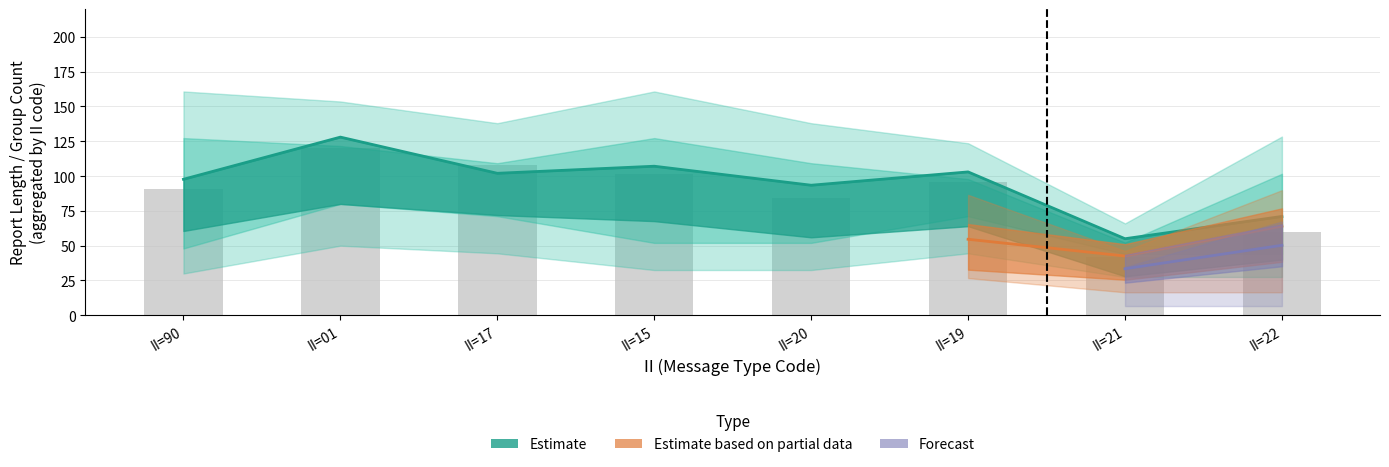

Is it true that the value at II=21 is 42.0?

True